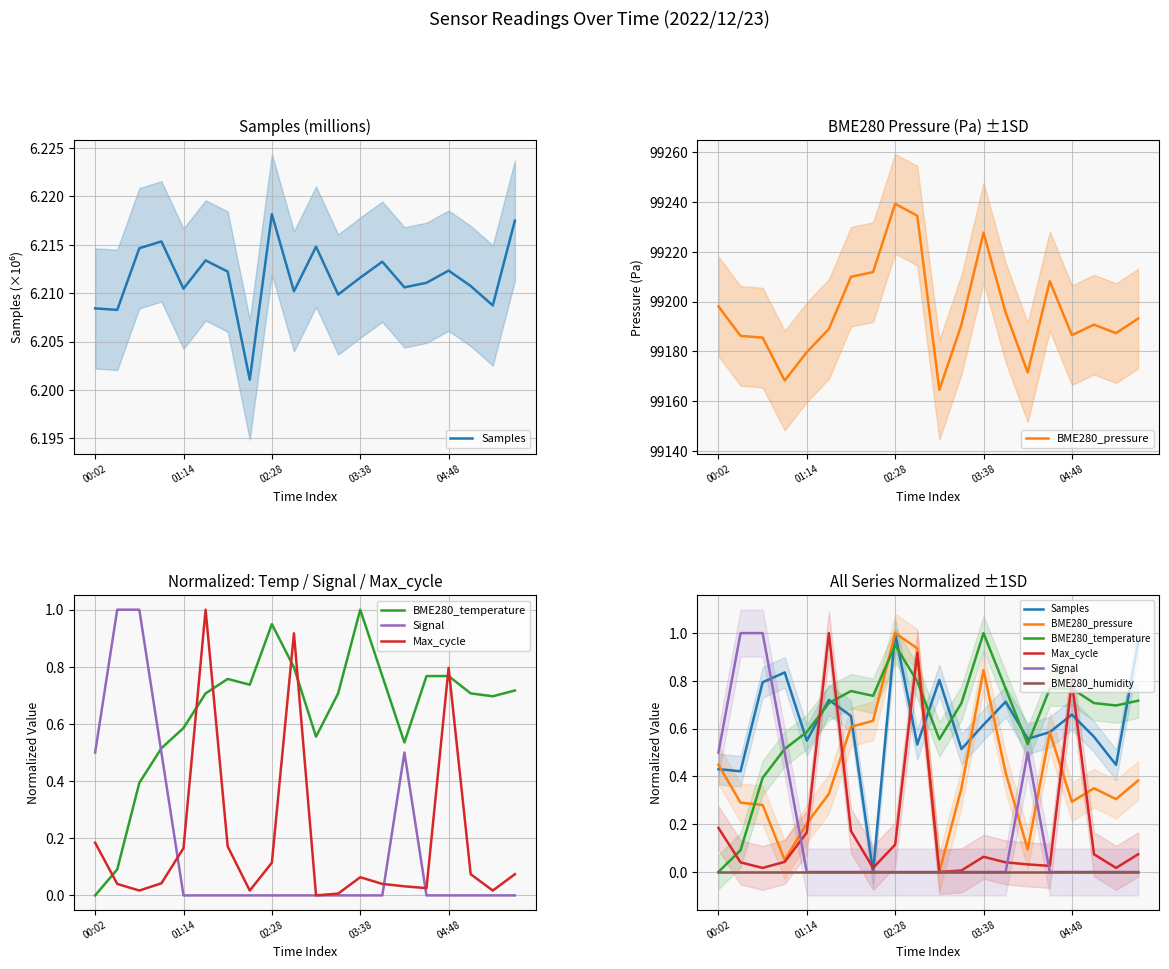

Which series has the largest total across all categories?

BME280_temperature